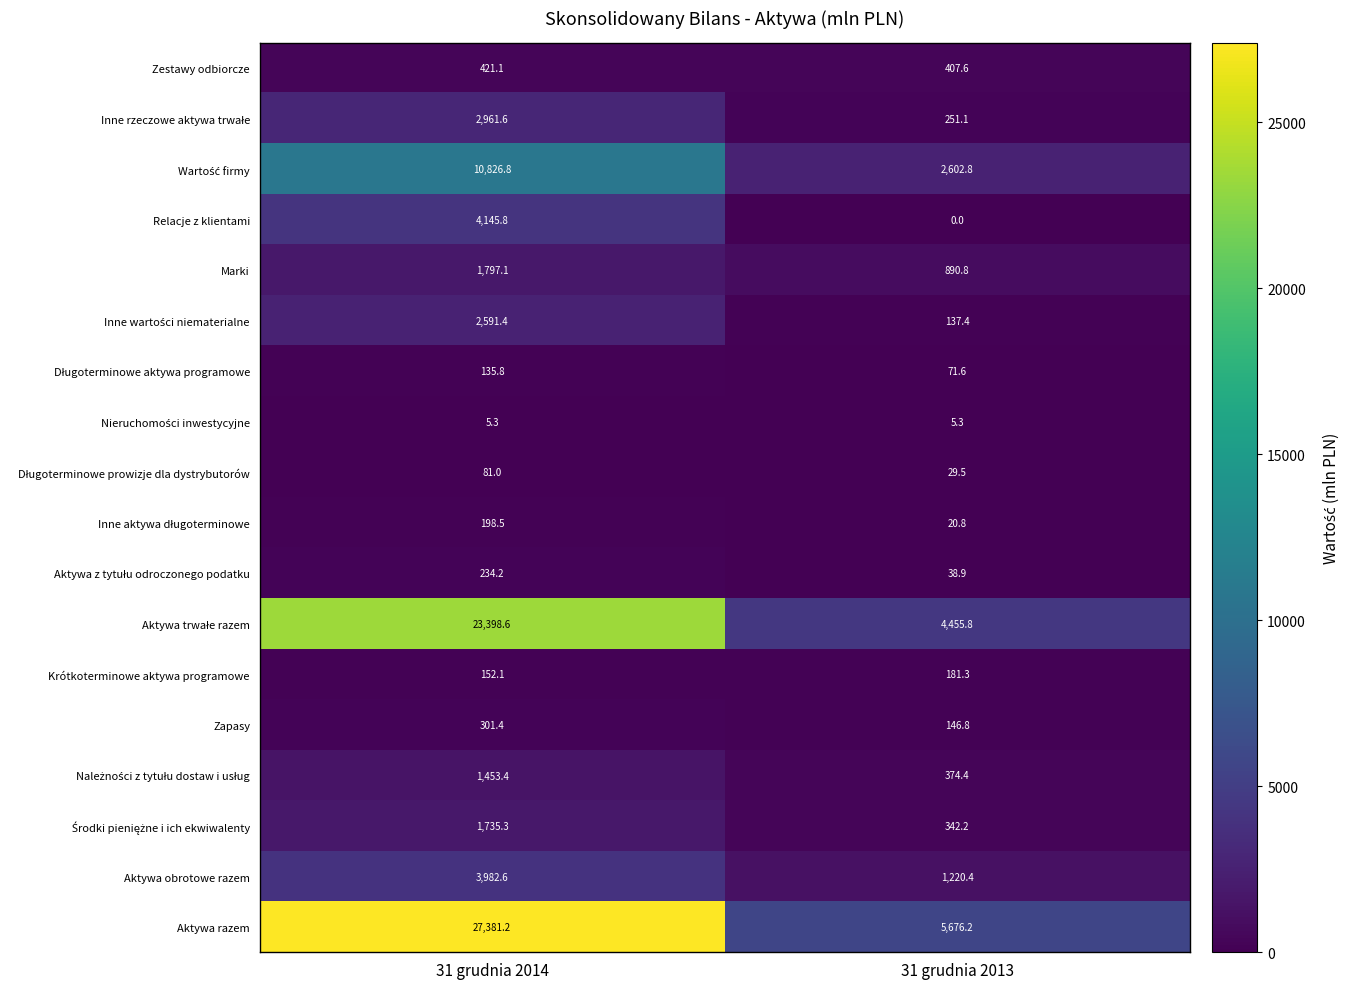

What is the total value across all series at 31 grudnia 2013?

16852.9